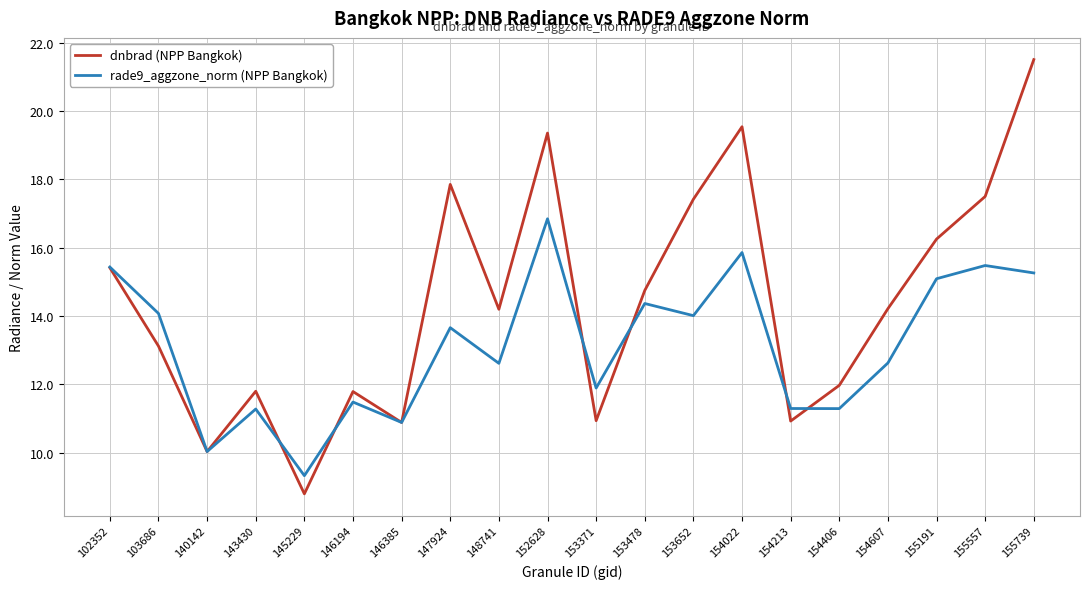

Rank the series by their average value, from lowest to highest.

rade9_aggzone_norm (NPP Bangkok), dnbrad (NPP Bangkok)